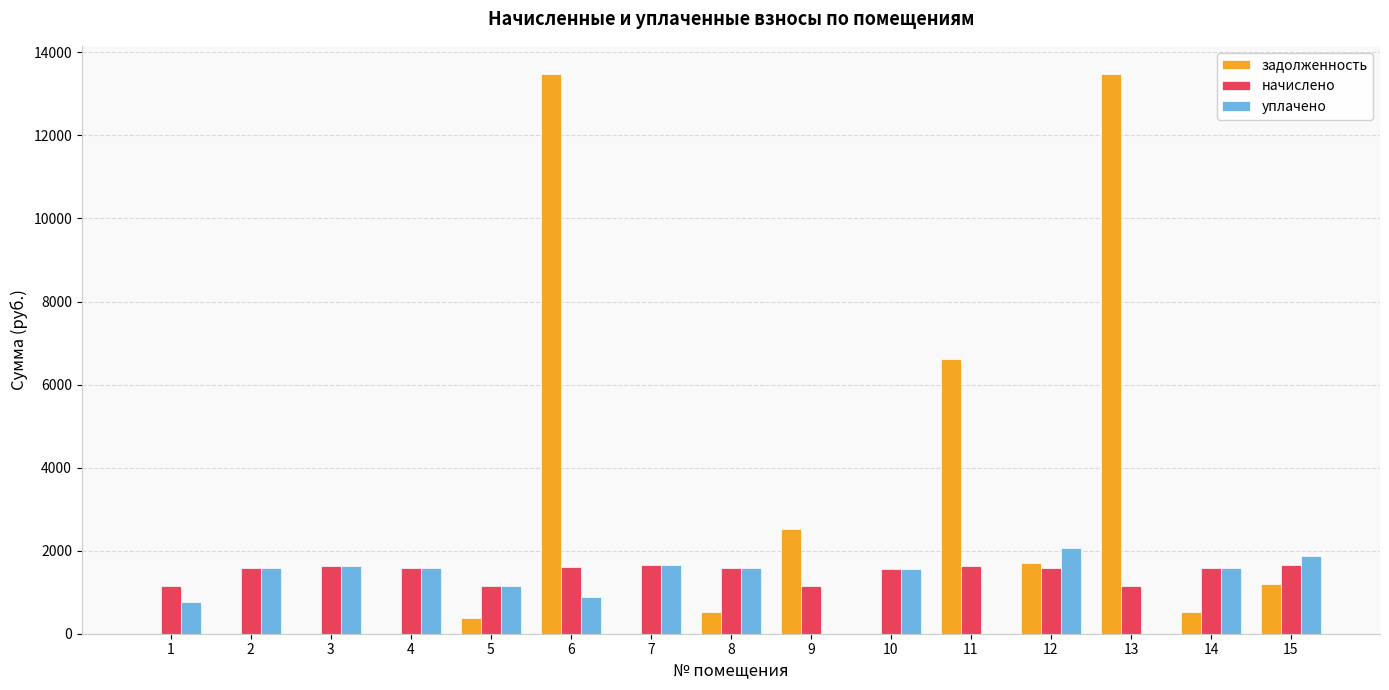

The value of задолженность at 14 is 526.0. True or false?

True